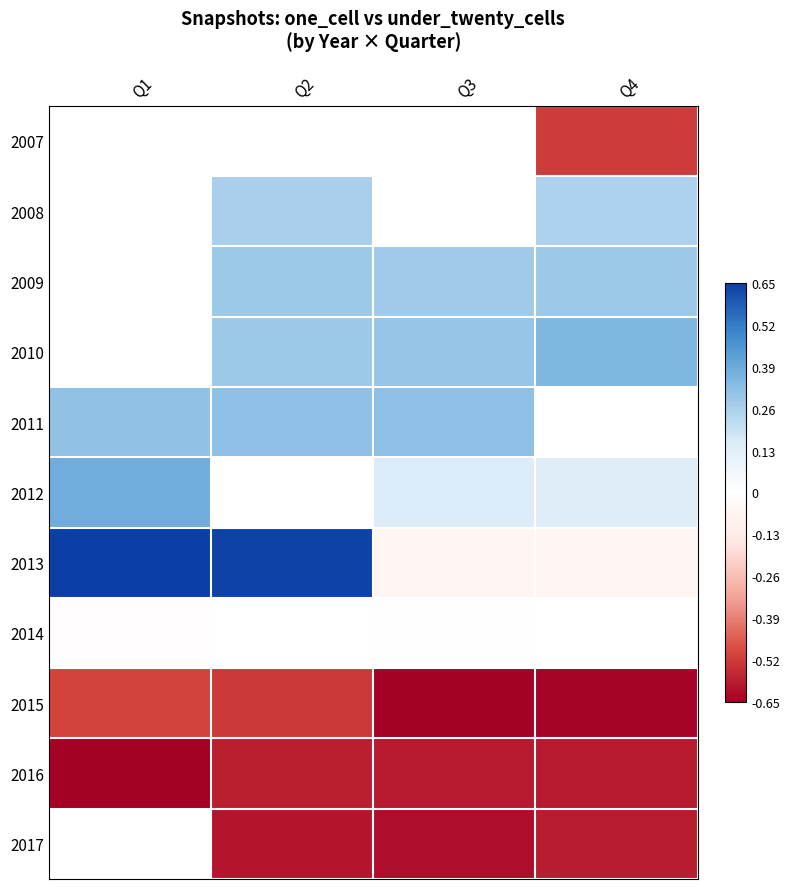

At which label does 2013 first exceed 0?

Q1